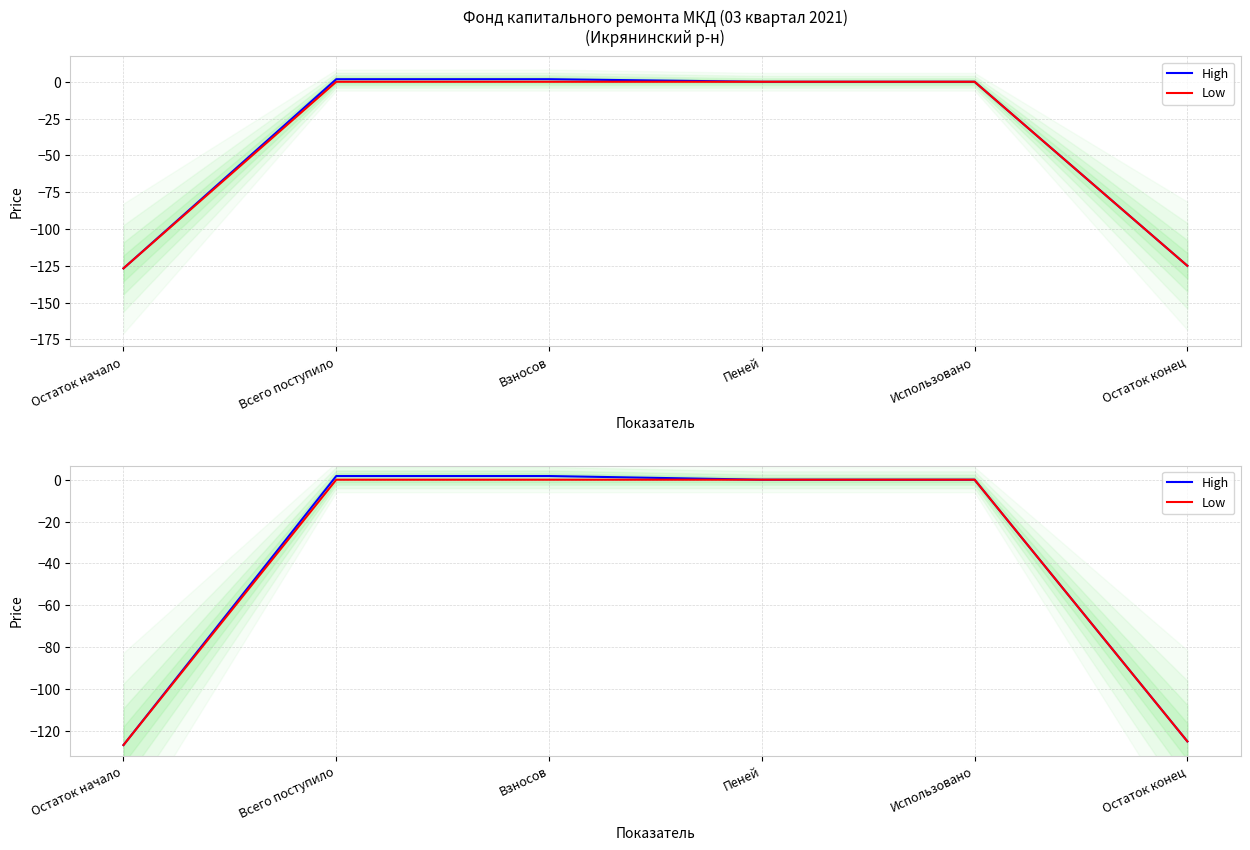

Reading left to right, transcribe all the data shown in this chart.

High: Остаток начало=-126.8	Всего поступило=1.8	Взносов=1.8	Пеней=0.0	Использовано=0.0	Остаток конец=-125.0
Low: Остаток начало=-126.8	Всего поступило=0.0	Взносов=0.0	Пеней=0.0	Использовано=0.0	Остаток конец=-125.0